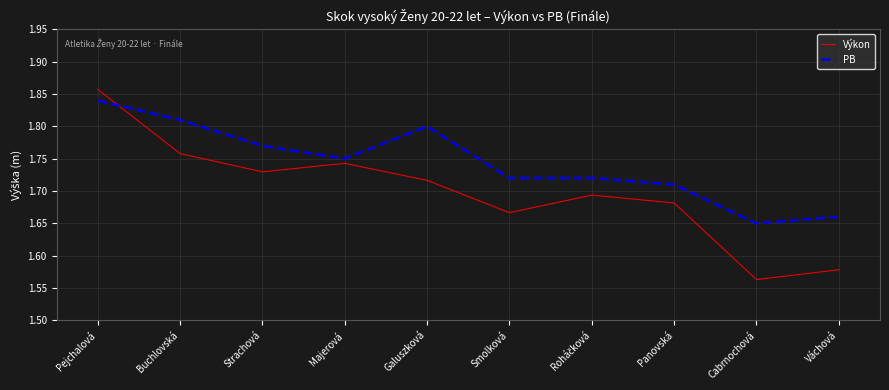

Between Strachová and Váchová, which series saw the biggest shift?

Výkon